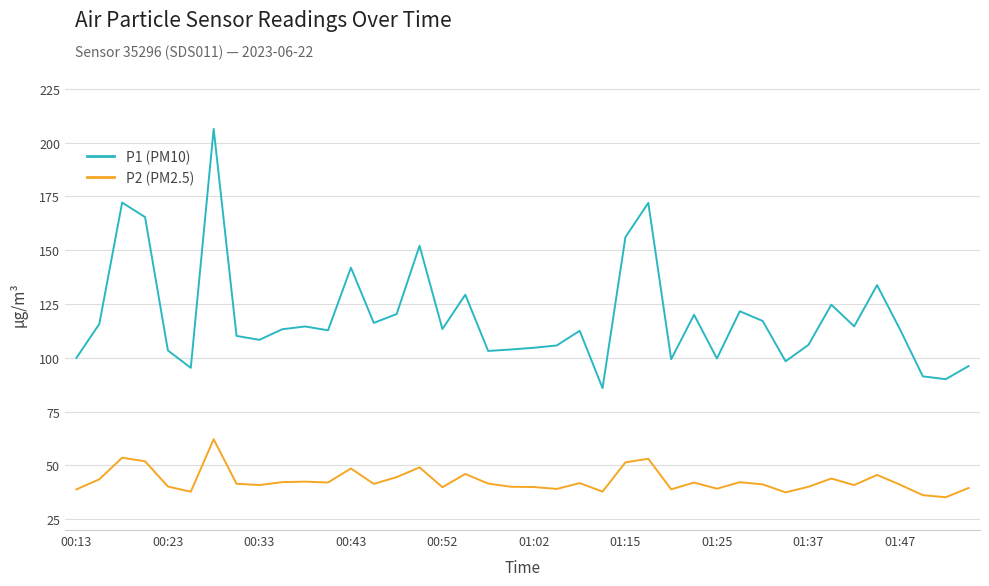

Which series has the largest total across all categories?

P1 (PM10)